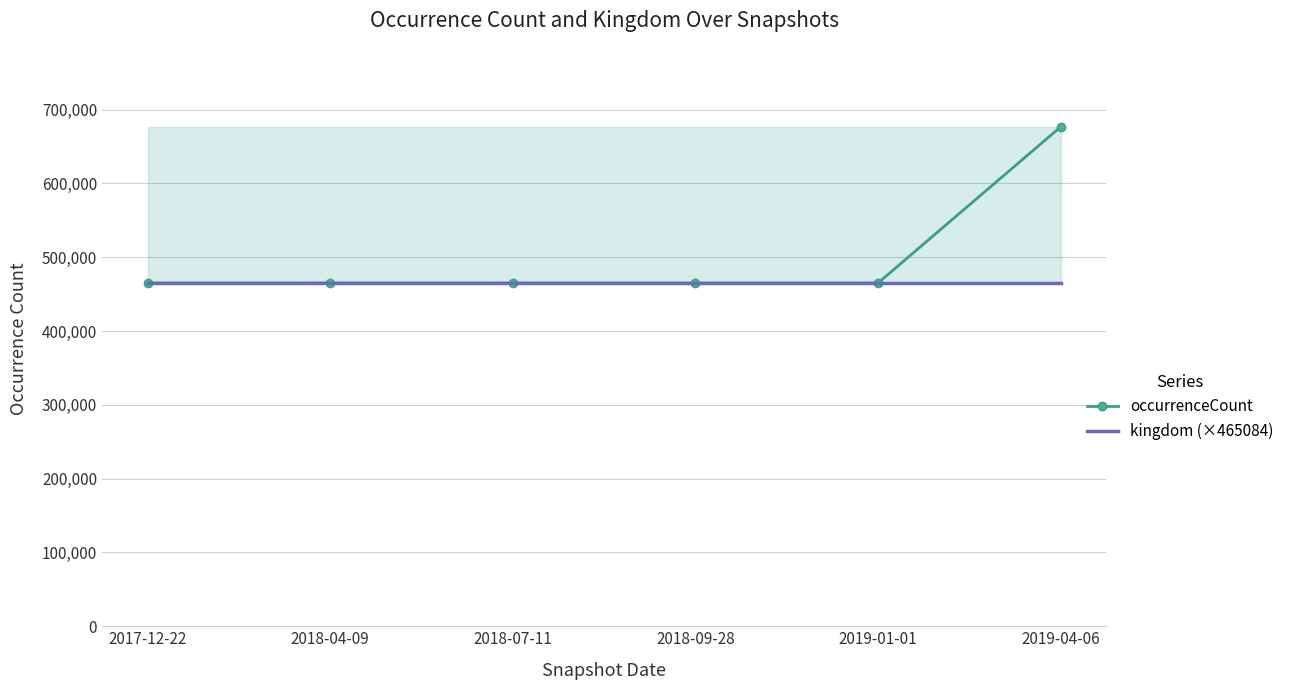

How many data points in occurrenceCount are above 465084?

1